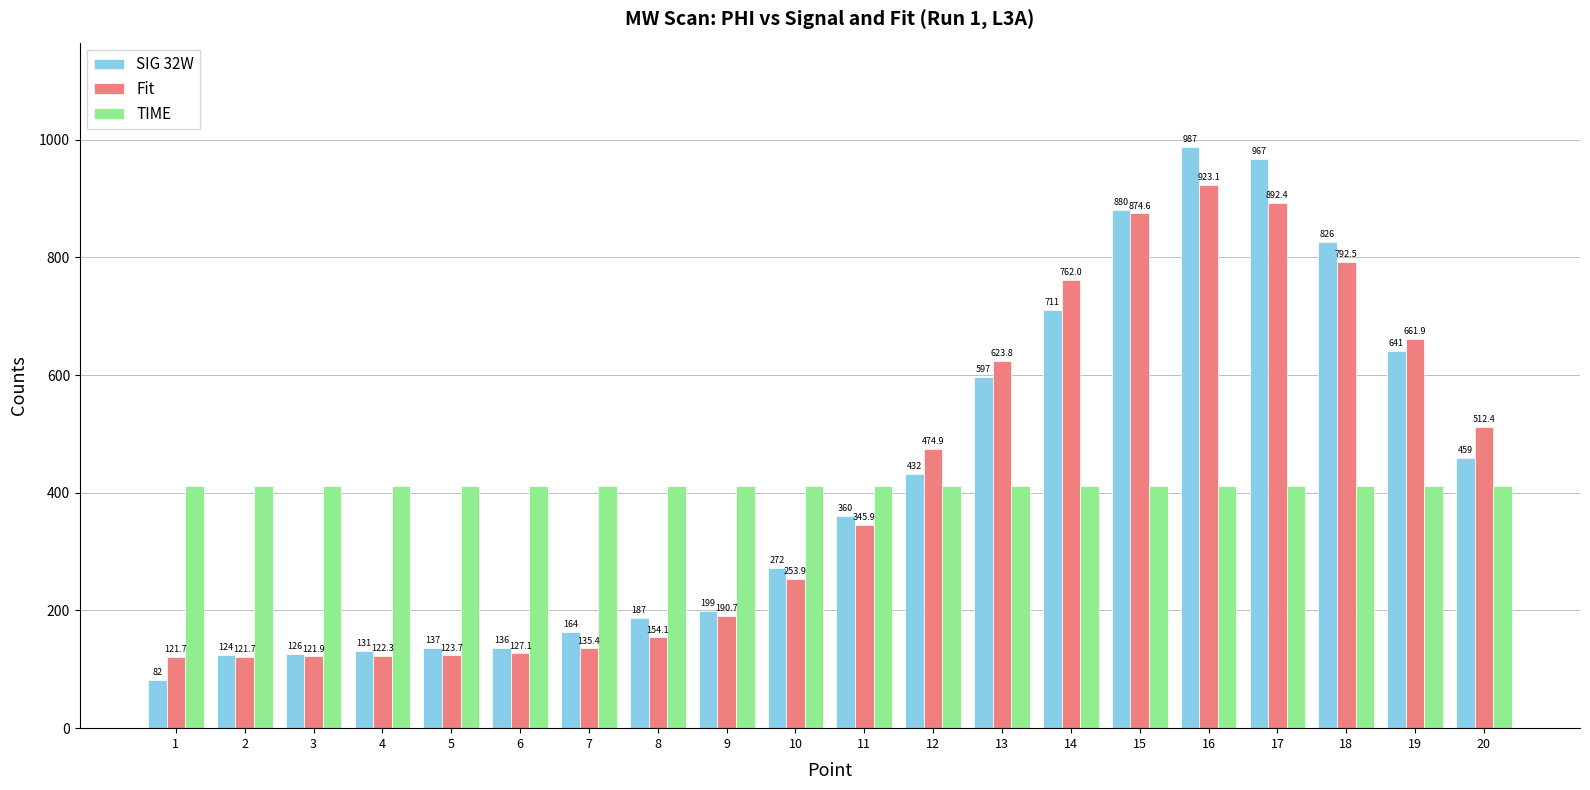

What is the value of the Fit bar at the 8th from the left?

154.1